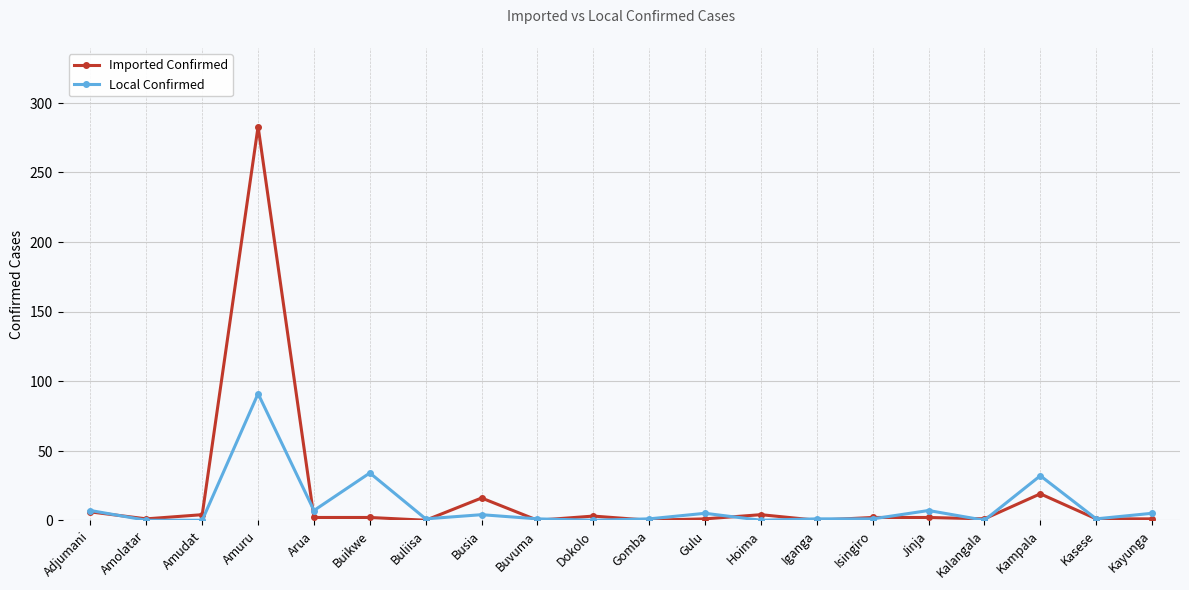

How many lines are shown in the chart?

2